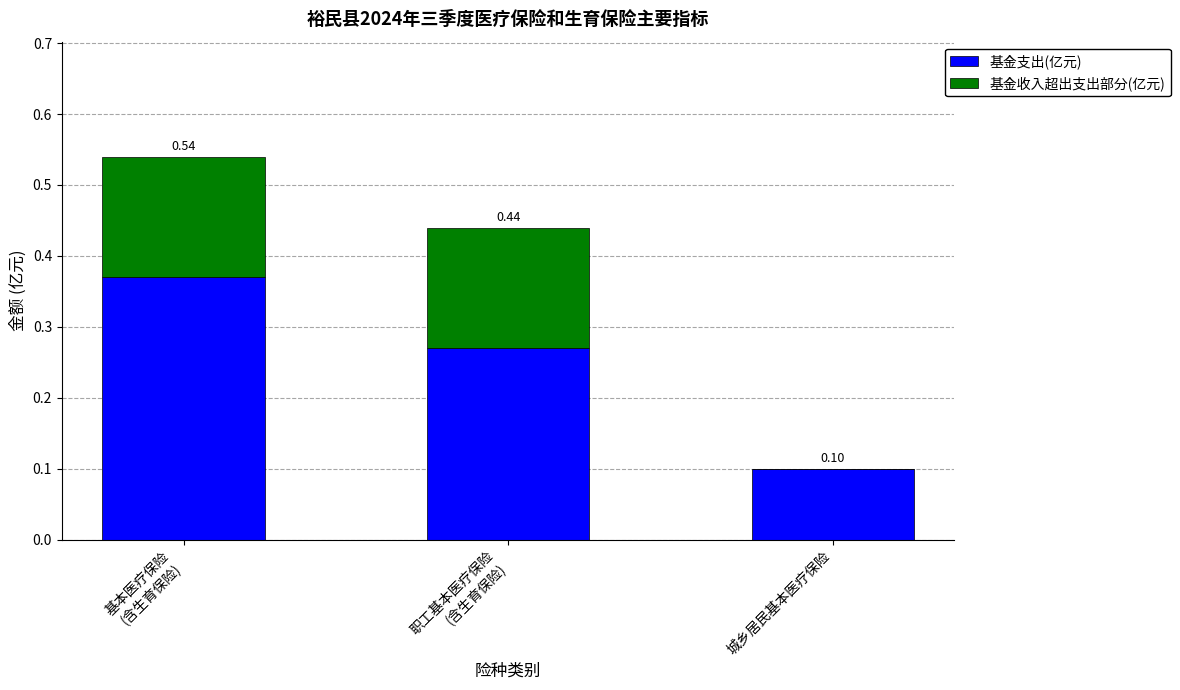

Are the bars horizontal?

No